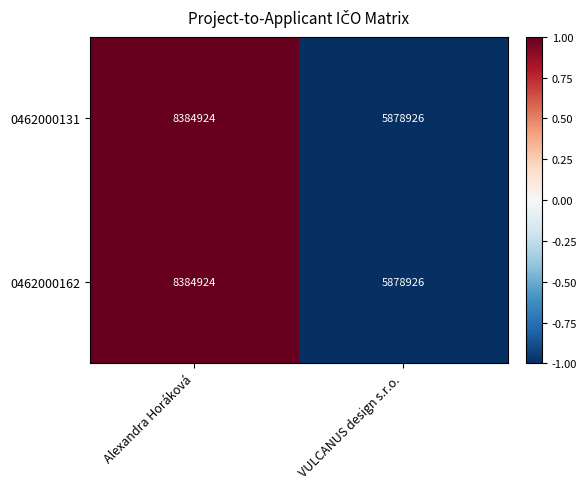

Rank the categories by 0462000162 value from lowest to highest.

VULCANUS design s.r.o., Alexandra Horáková